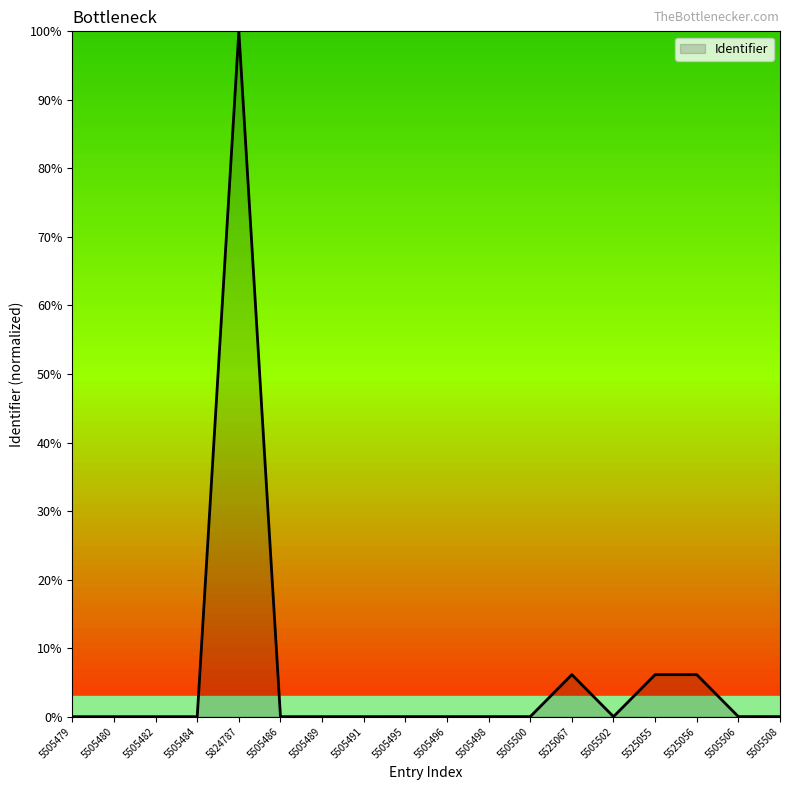

Where is the data nearest to the value 50?

5525067